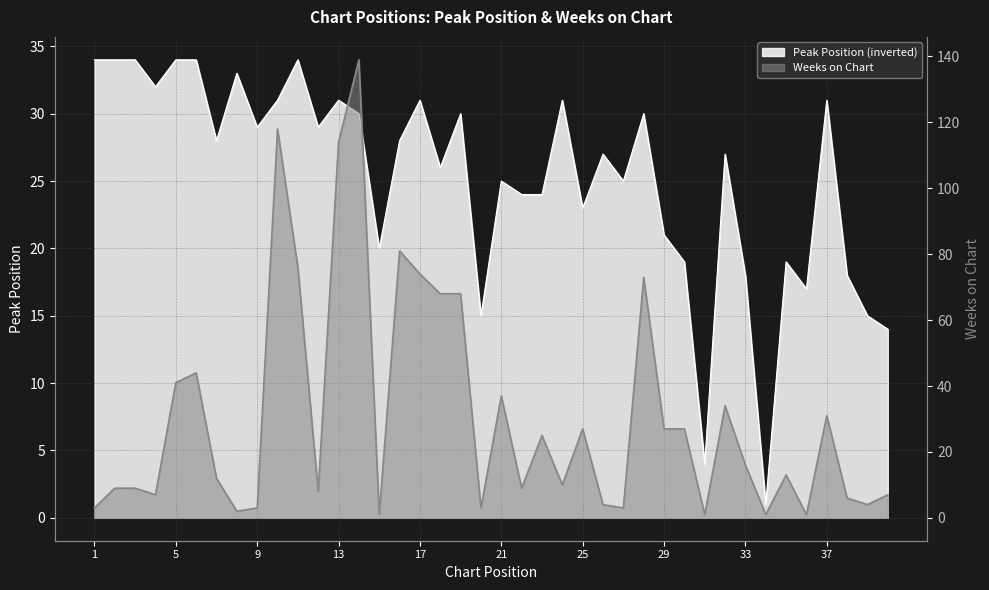

What is the approximate value of Peak Position at 27?

25